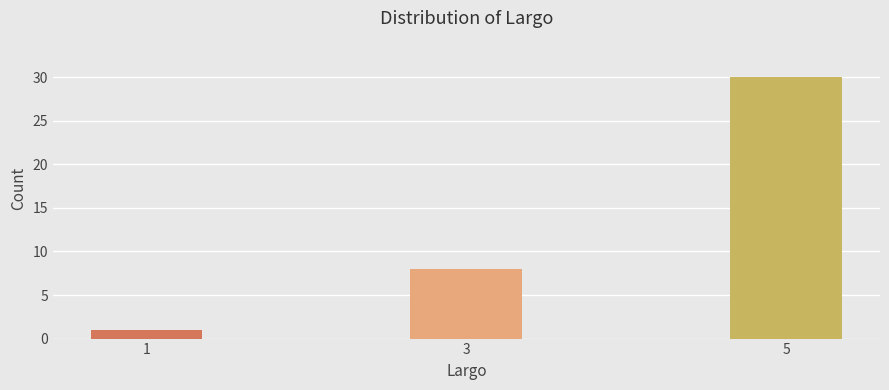

Reading left to right, transcribe all the data shown in this chart.

1	8	30